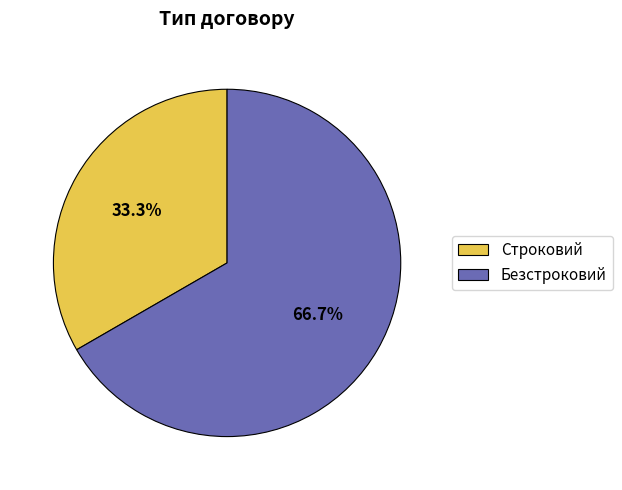

Which category has the smallest portion of the pie?

Строковий